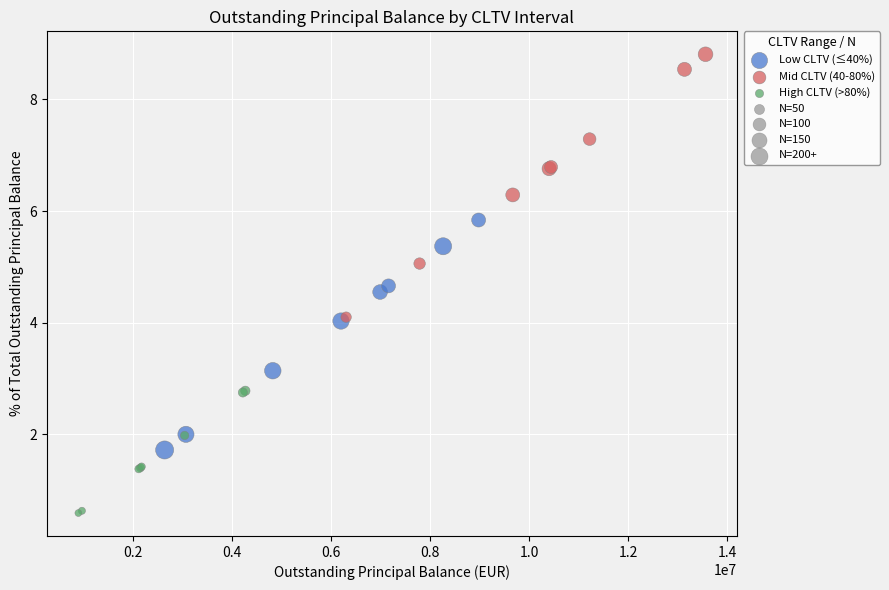

Which series contains the lowest Y value?

High CLTV (>80%)